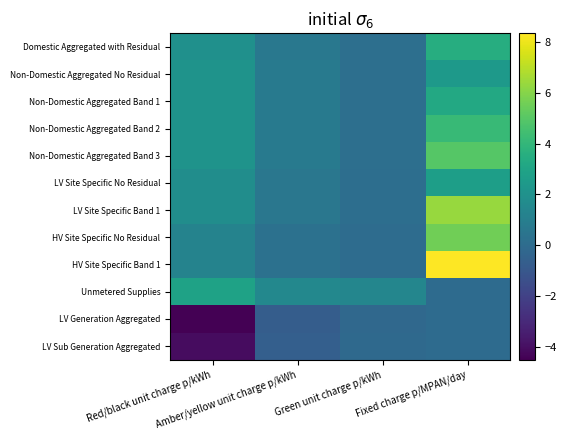

Which series has the widest spread of values?

HV Site Specific Band 1